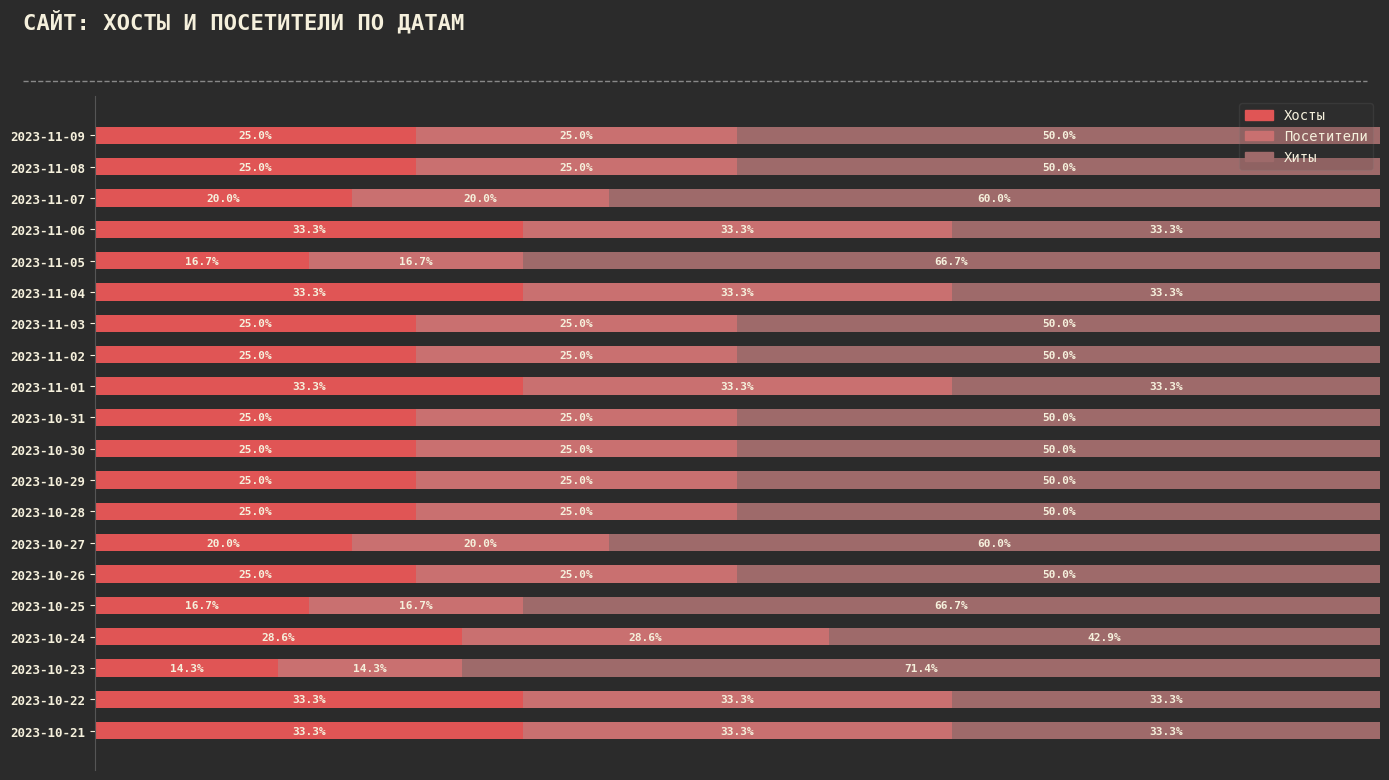

At which label does Хосты reach its minimum?

2023-10-23